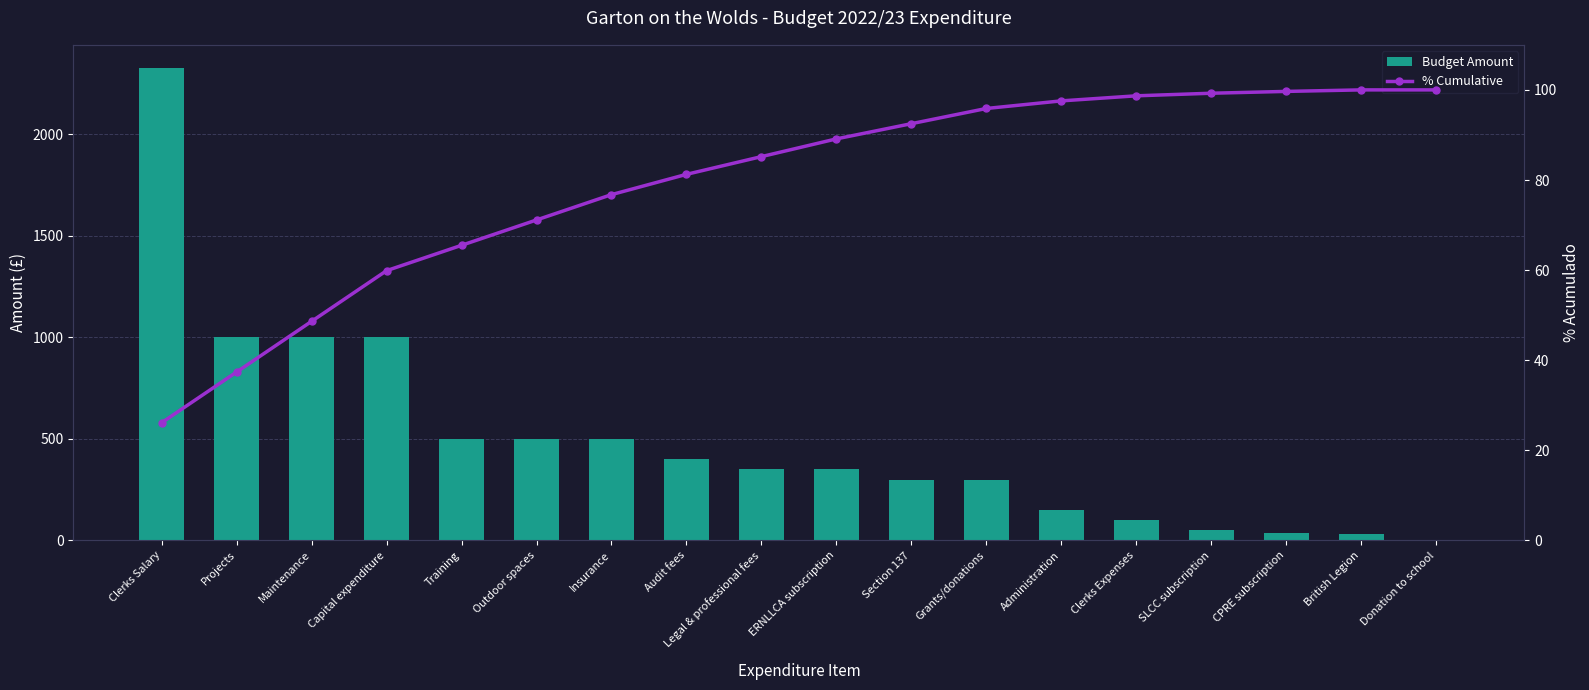

At which label is Budget Amount closest to 1162?

Projects